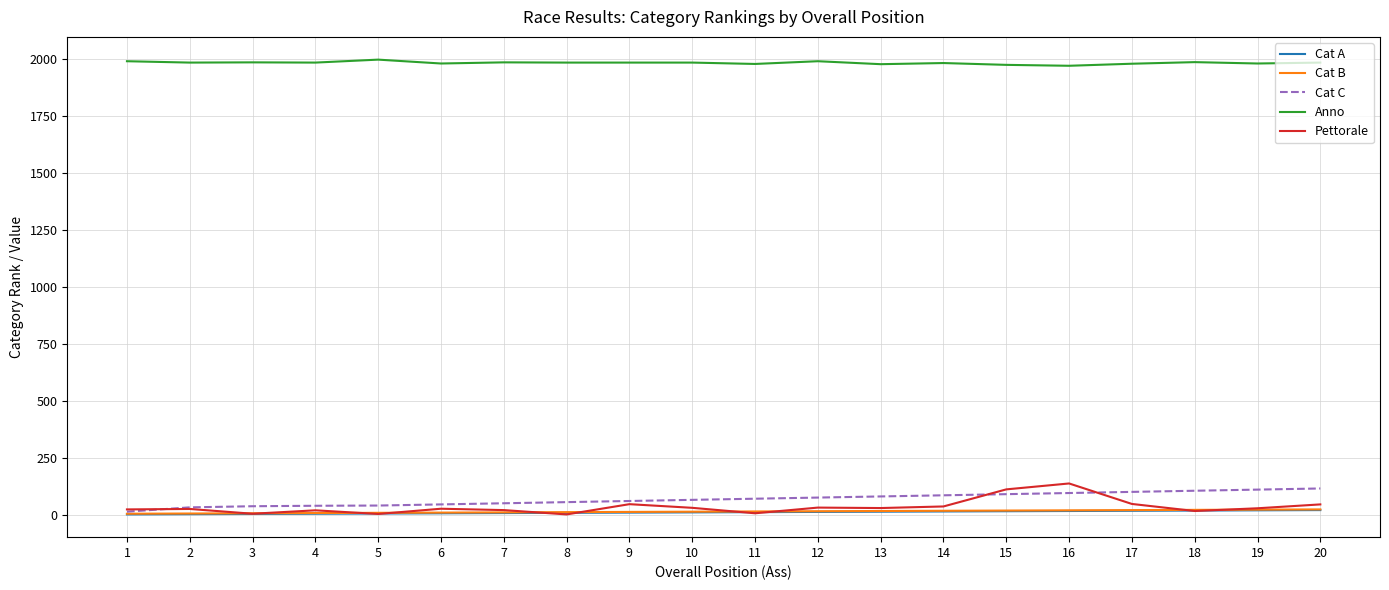

What is the total value across all series at 10?

2104